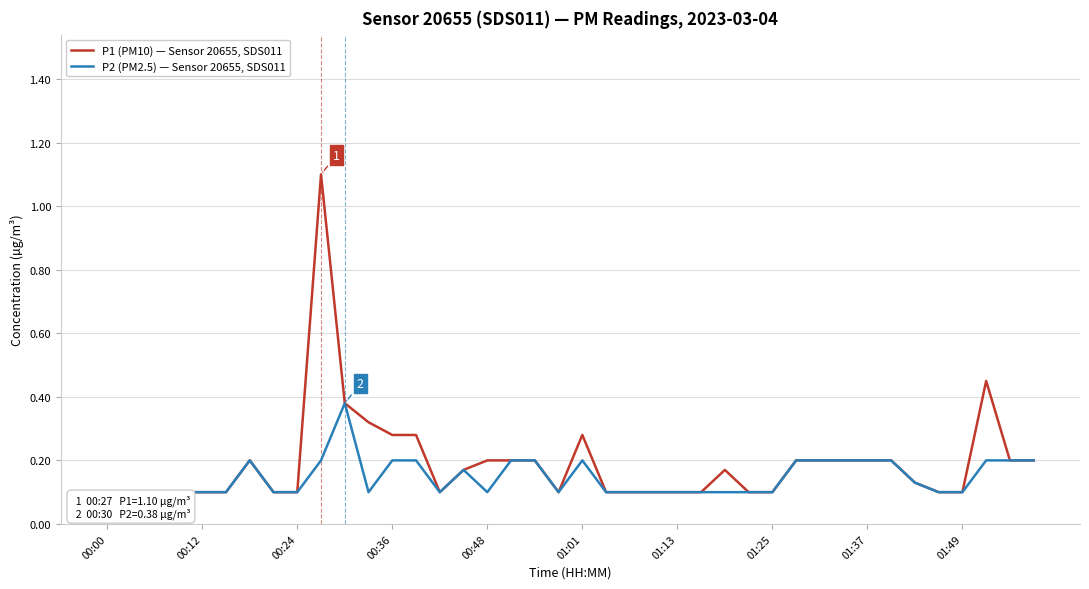

Which series has the widest spread of values?

P1 (PM10) — Sensor 20655, SDS011